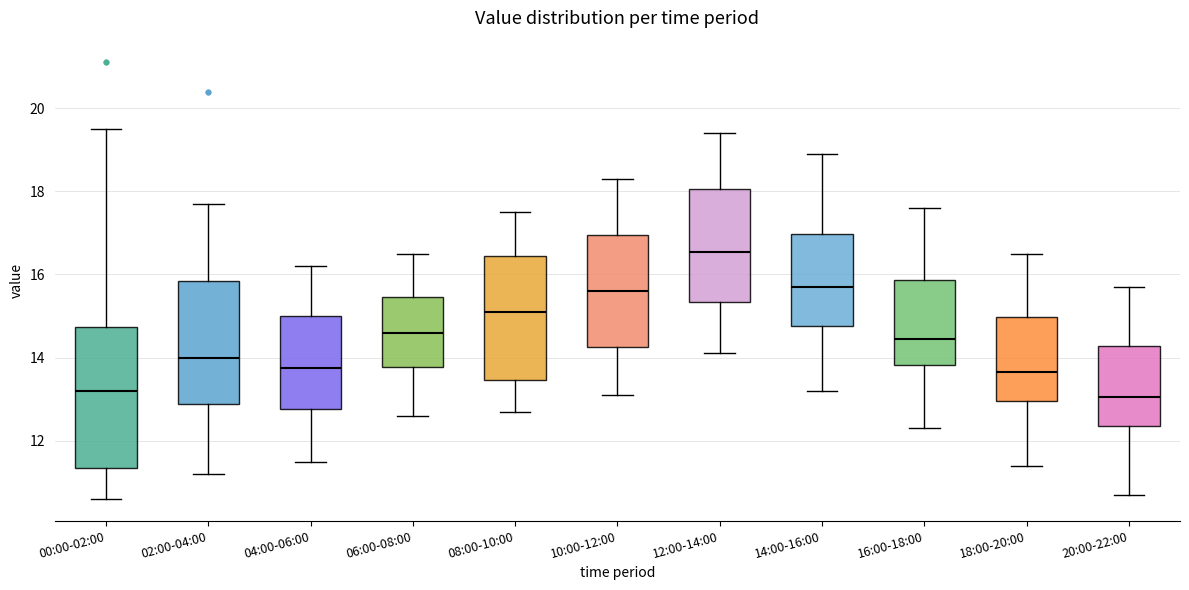

Reading left to right, transcribe this box plot: for each box, give where its median line is, the range the box spans, and where its two whiskers end, as read against the y-axis. The values are not printed on the chart, so give them approximately, as read against the axis.

00:00-02:00: median 13.2, box 11.4 to 14.8, whiskers 10.6 to 19.6
02:00-04:00: median 14.0, box 12.8 to 15.8, whiskers 11.2 to 17.8
04:00-06:00: median 13.8, box 12.8 to 15.0, whiskers 11.6 to 16.2
06:00-08:00: median 14.6, box 13.8 to 15.4, whiskers 12.6 to 16.6
08:00-10:00: median 15.2, box 13.4 to 16.4, whiskers 12.8 to 17.6
10:00-12:00: median 15.6, box 14.2 to 17.0, whiskers 13.2 to 18.4
12:00-14:00: median 16.6, box 15.4 to 18.0, whiskers 14.2 to 19.4
14:00-16:00: median 15.8, box 14.8 to 17.0, whiskers 13.2 to 19.0
16:00-18:00: median 14.4, box 13.8 to 15.8, whiskers 12.4 to 17.6
18:00-20:00: median 13.6, box 13.0 to 15.0, whiskers 11.4 to 16.6
20:00-22:00: median 13.0, box 12.4 to 14.2, whiskers 10.8 to 15.8